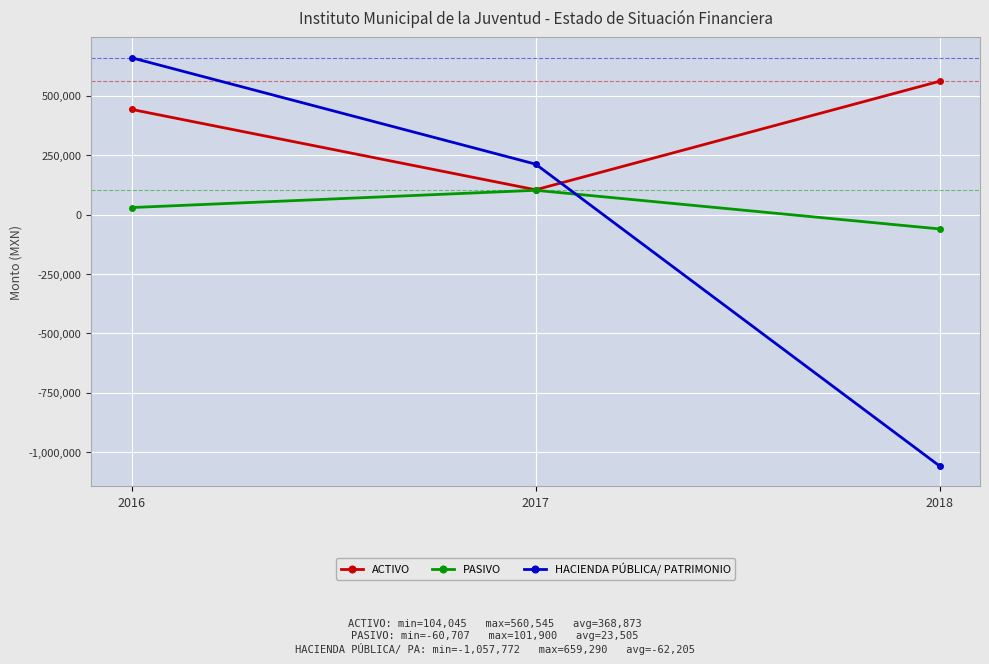

What is the difference between the highest and lowest values at 2018?

1618316.7